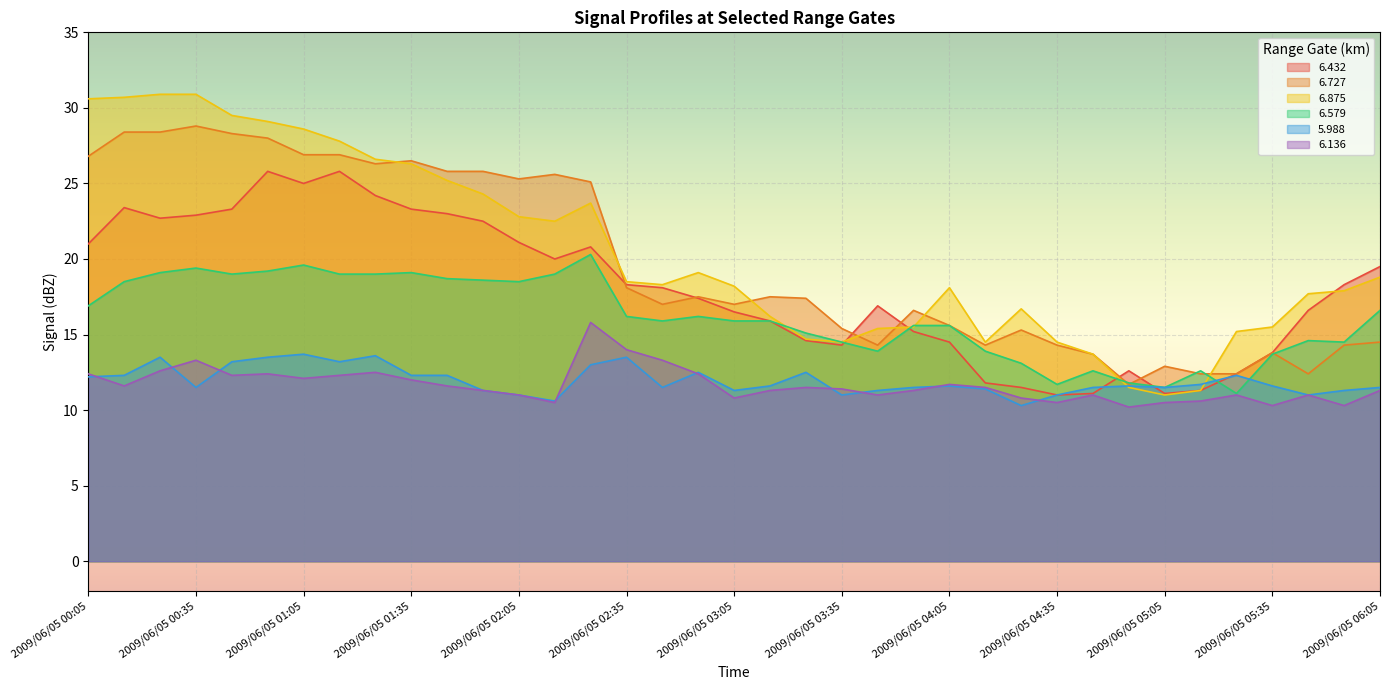

The value of   6.136 at 2009/06/05 04:15 is 11.5. True or false?

True